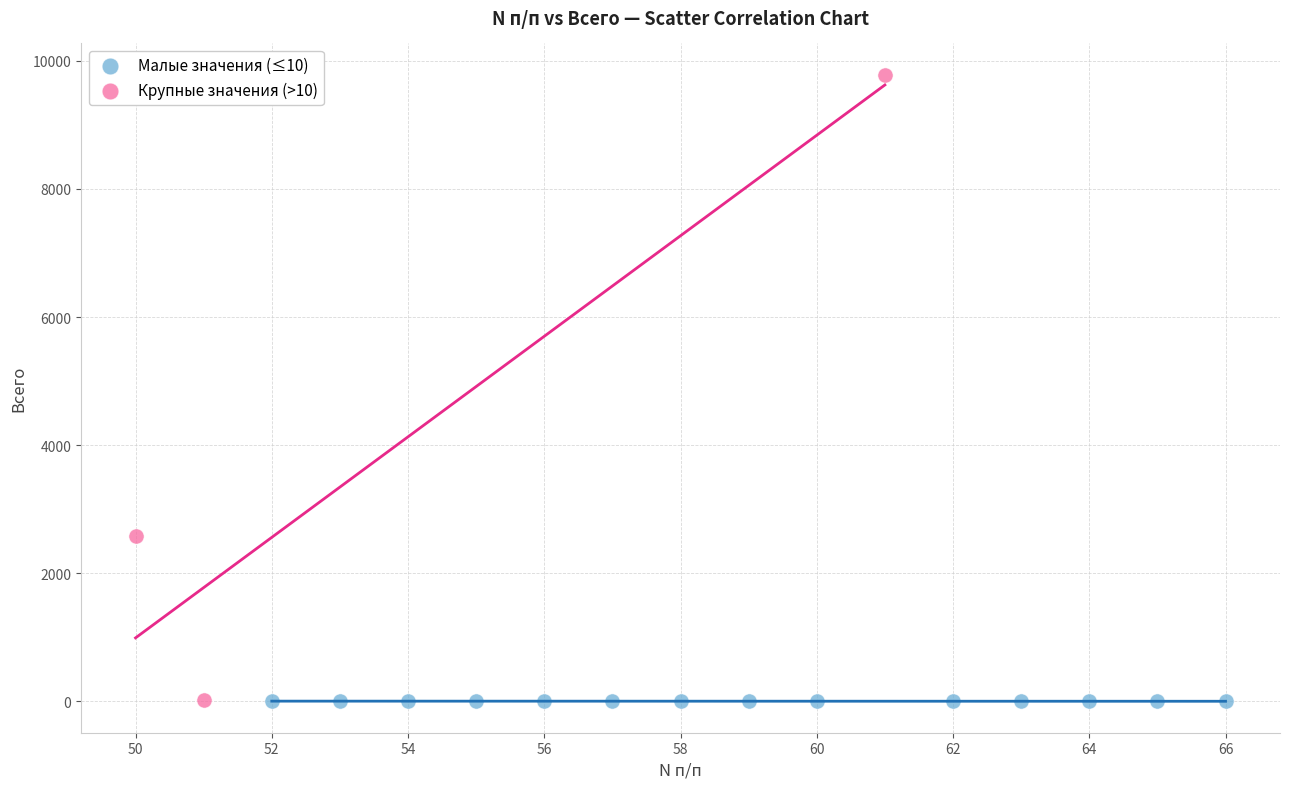

Which series contains the highest Y value?

Крупные значения (>10)